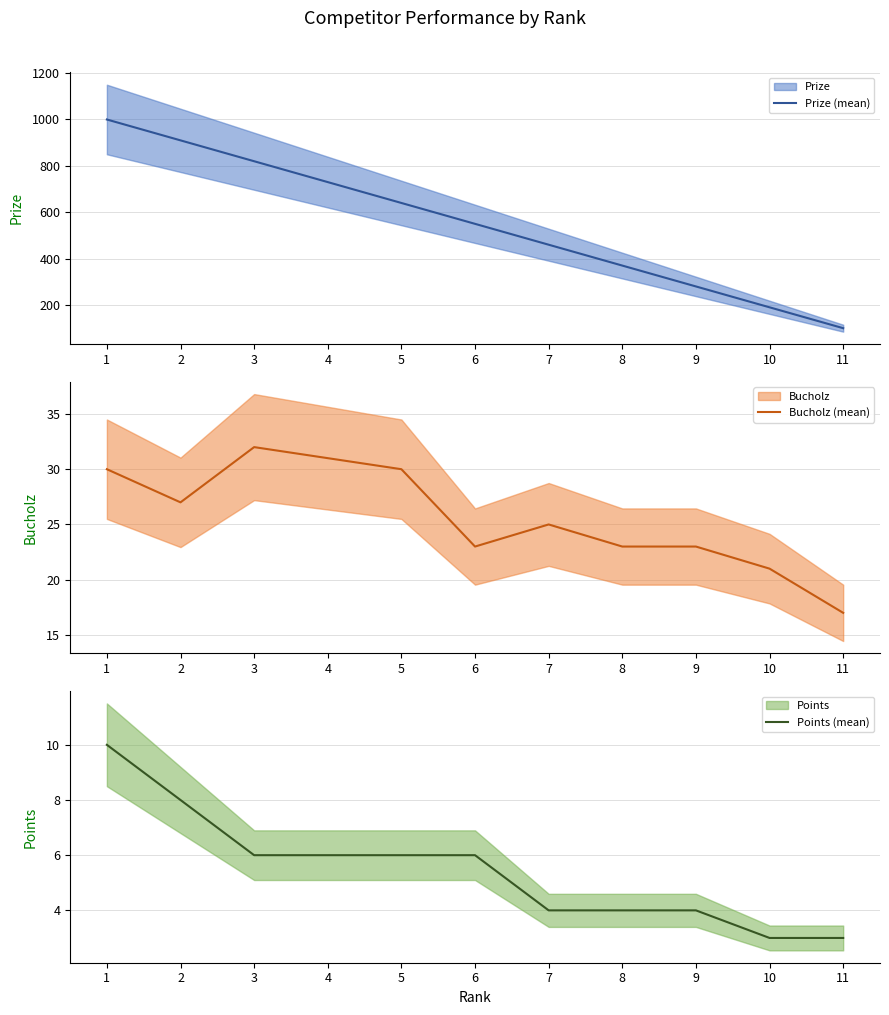

What is the average value of the Prize (mean) series?

550